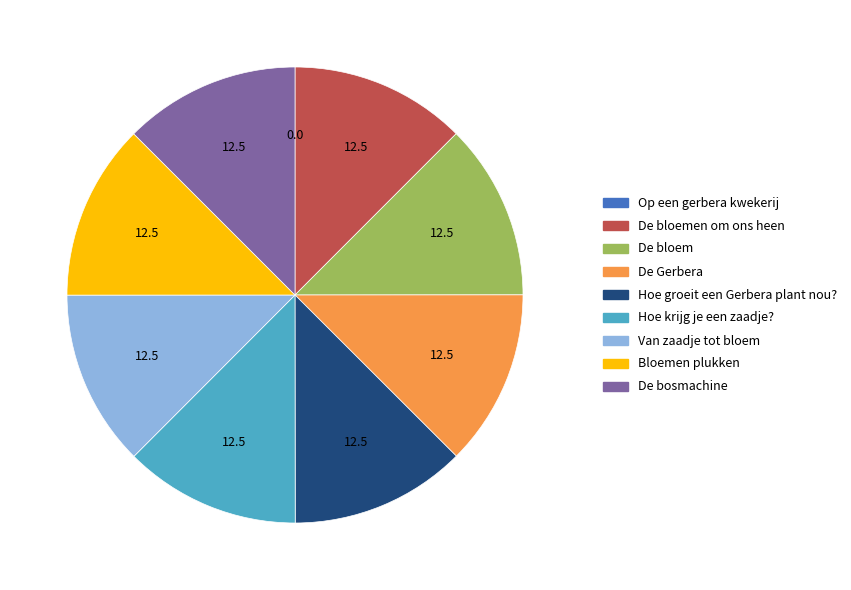

Does any single category account for the majority?

No